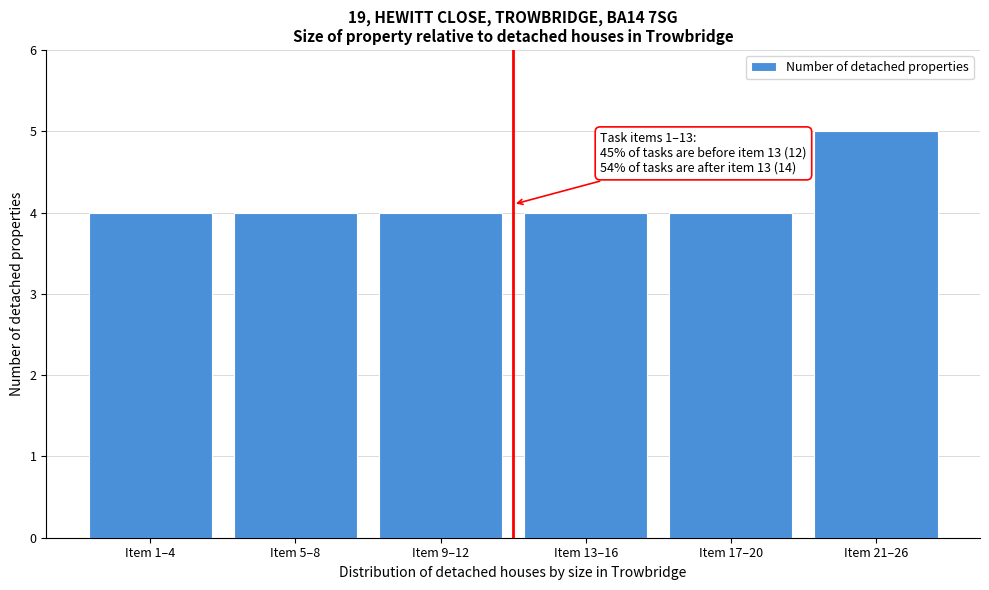

Reading left to right, list all the values displayed in this chart.

4	4	4	4	4	5